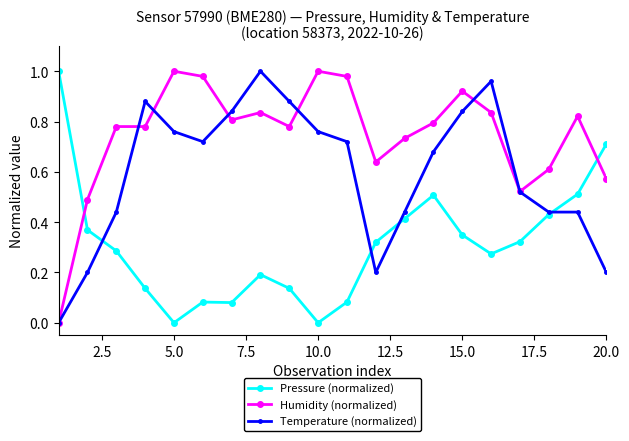

True or false: Pressure (normalized) has more than 0 interior local peaks.

True